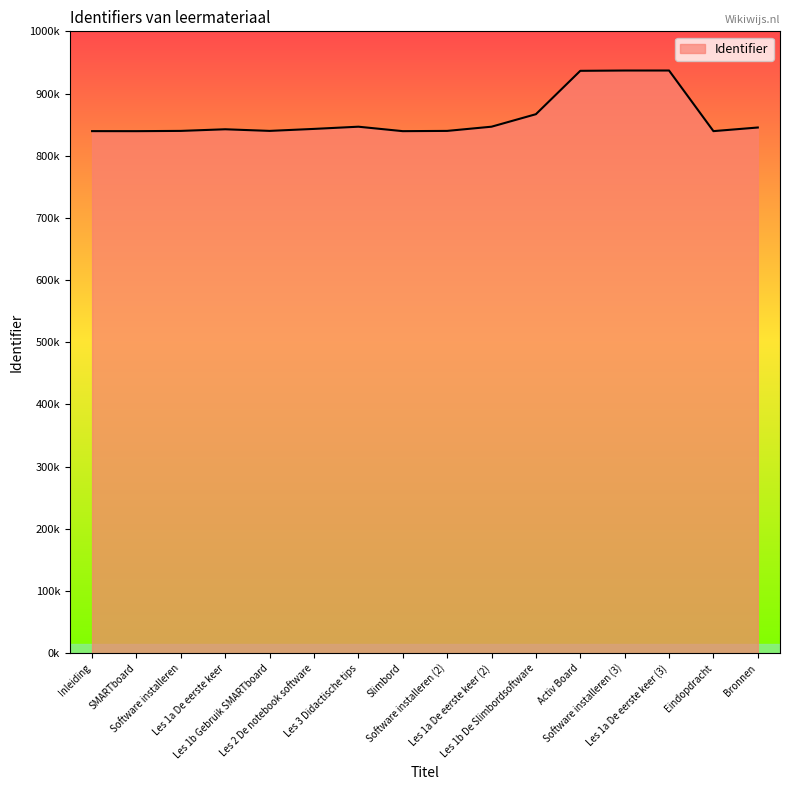

Does the chart display data point markers on the line(s)?

No